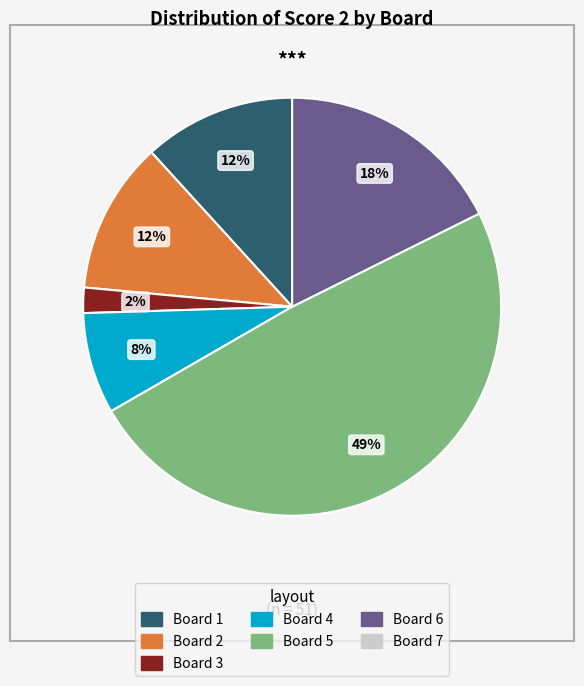

Does any single category account for the majority?

No